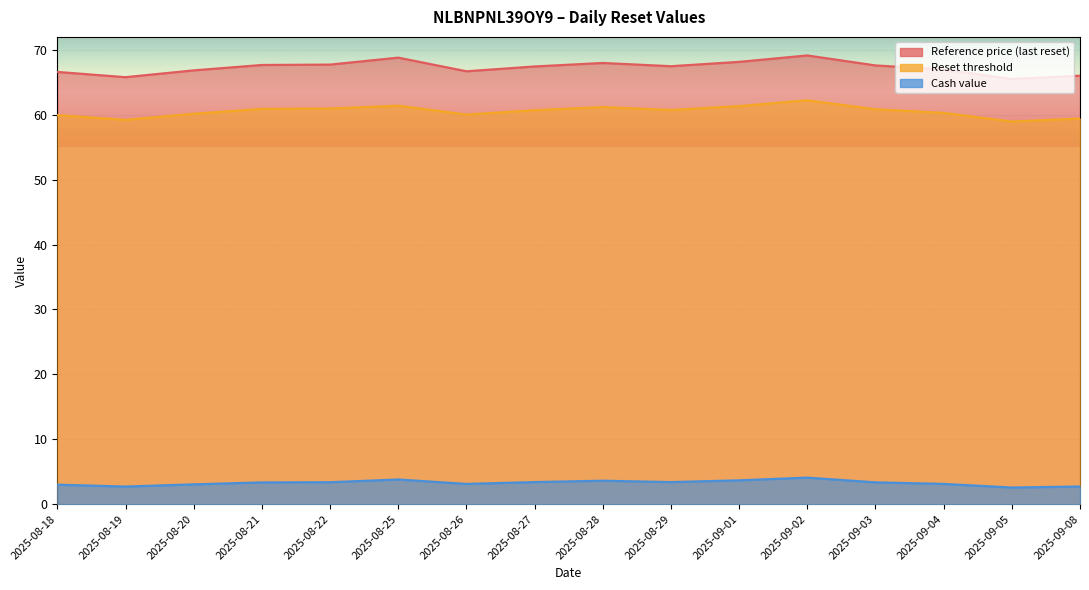

True or false: Cash value and Reference price (last reset) intersect in this chart.

False